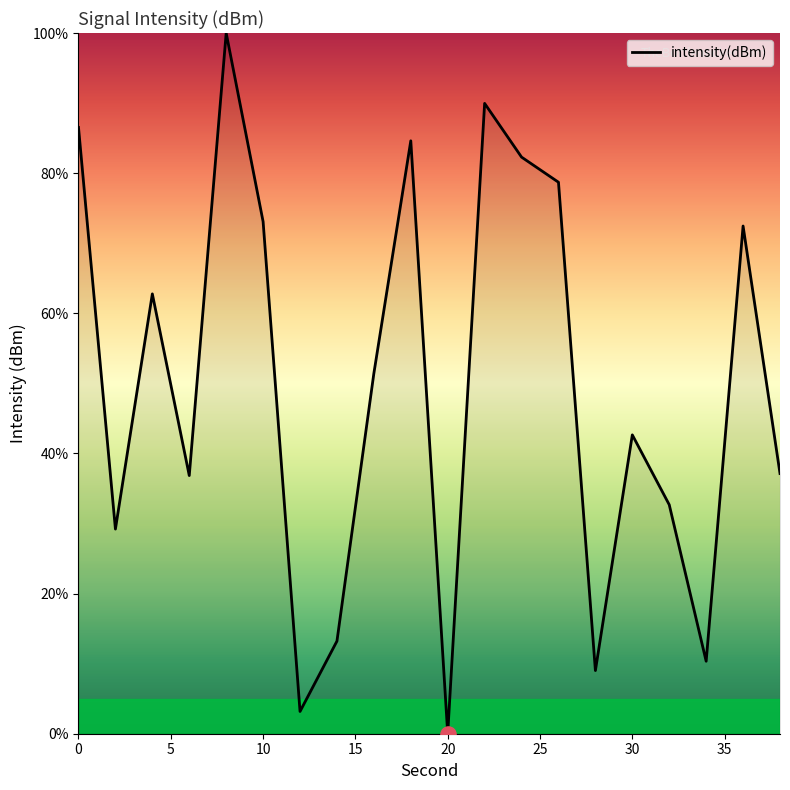

What is the difference between the maximum and minimum values?

100.0